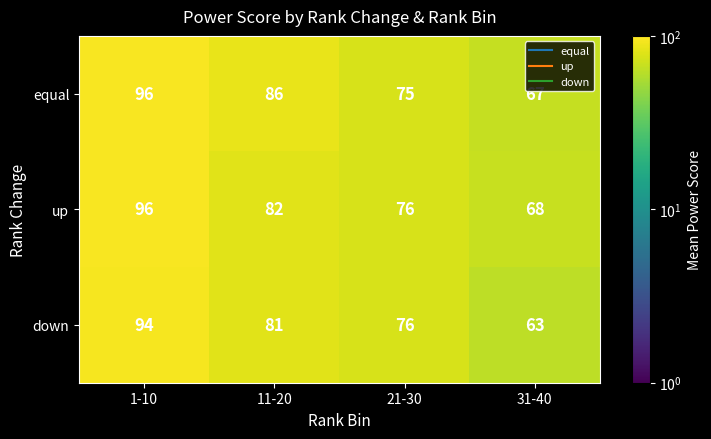

At which label does down reach its minimum?

31-40